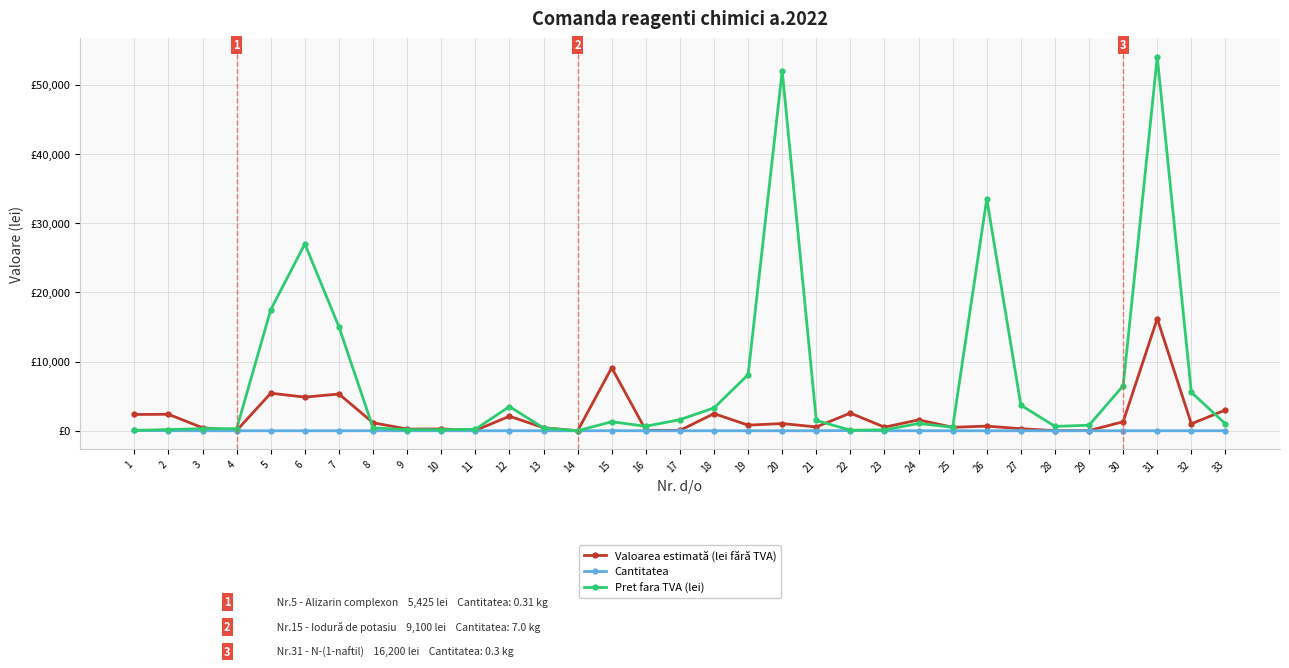

Which series has the largest total across all categories?

Pret fara TVA (lei)